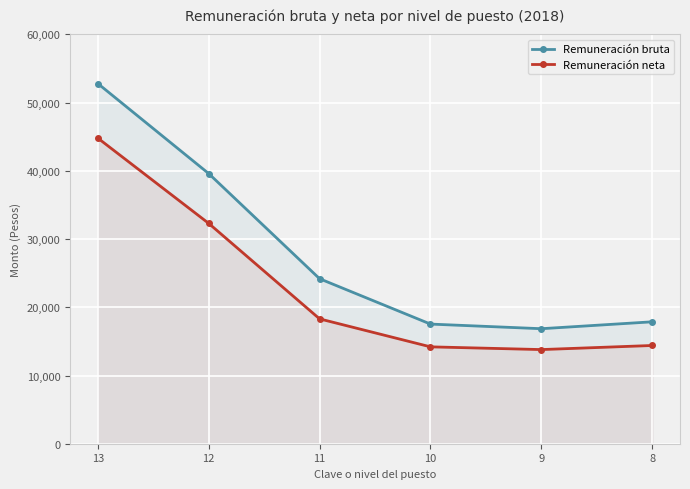

What is the total value across all series at 11?

42485